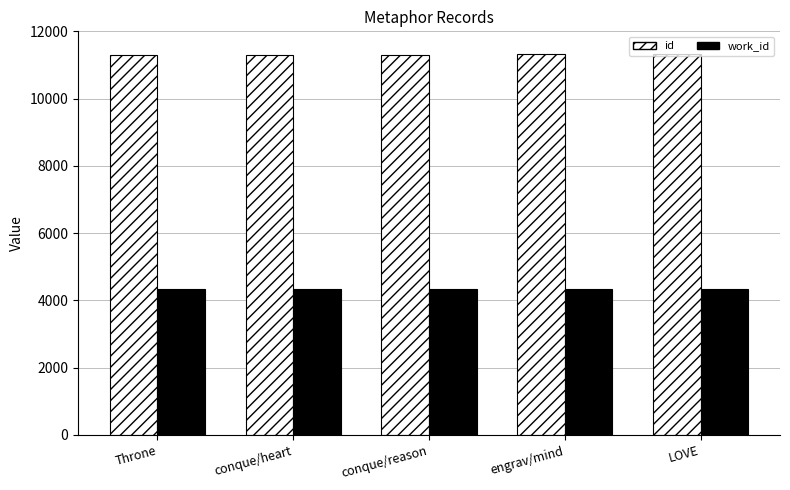

Rank the series by their average value, from lowest to highest.

work_id, id